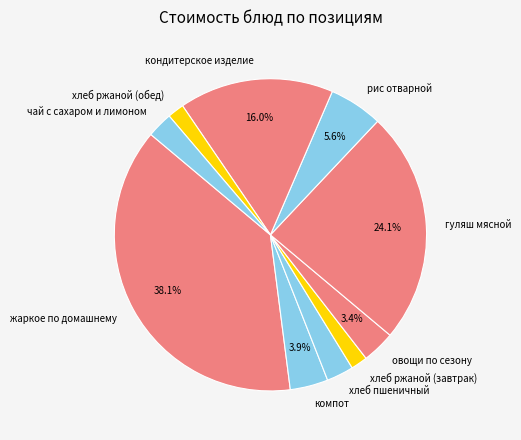

What is the largest slice in the pie chart?

жаркое по домашнему